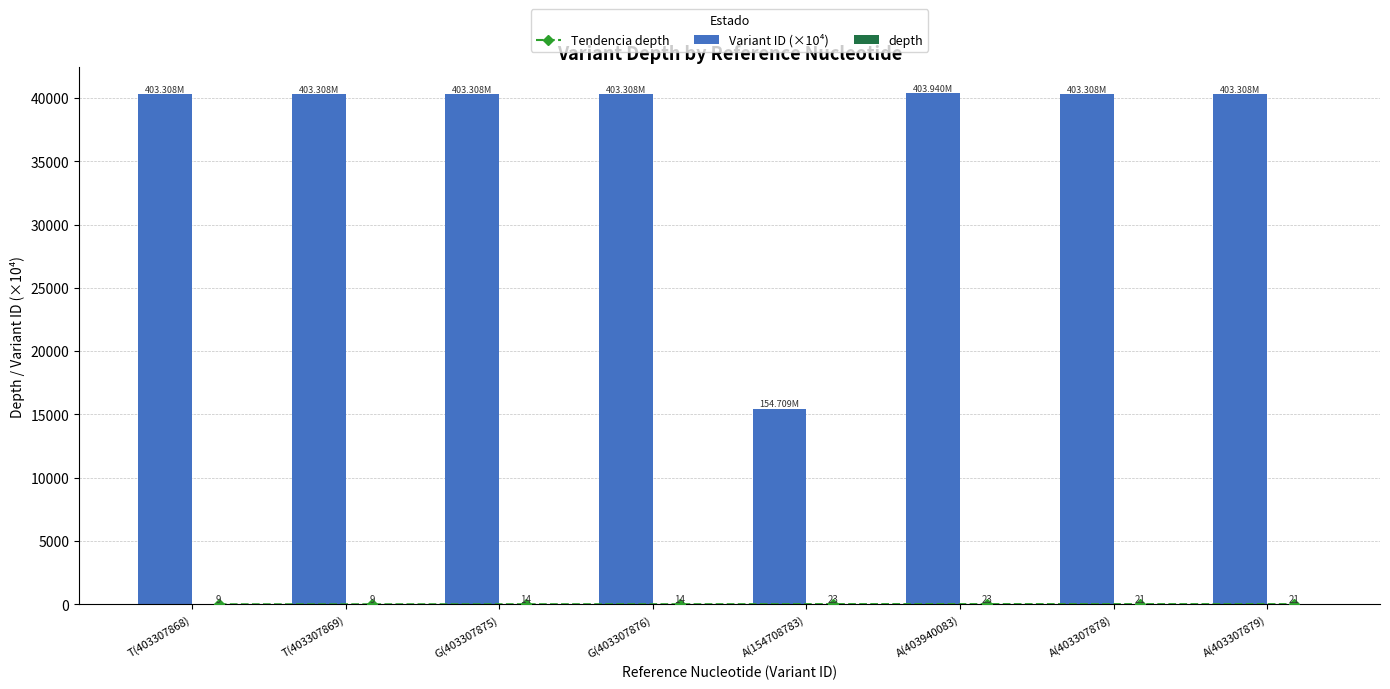

Does the chart contain any negative values?

No